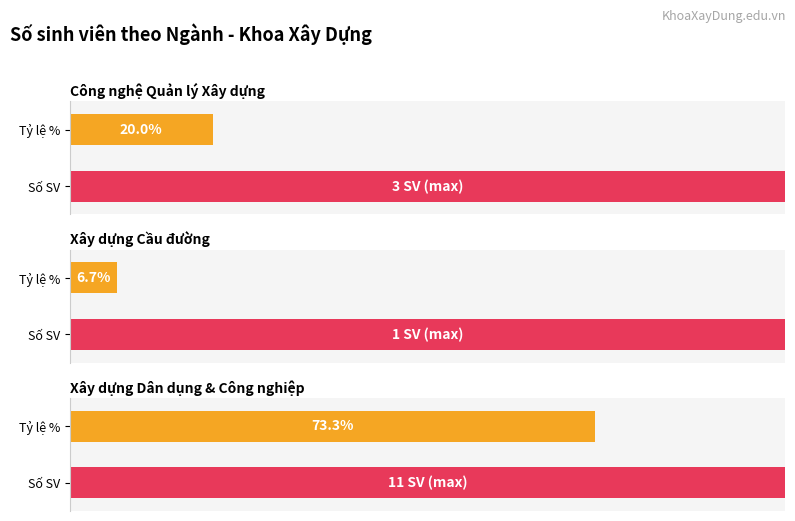

How many values are below 3?

1